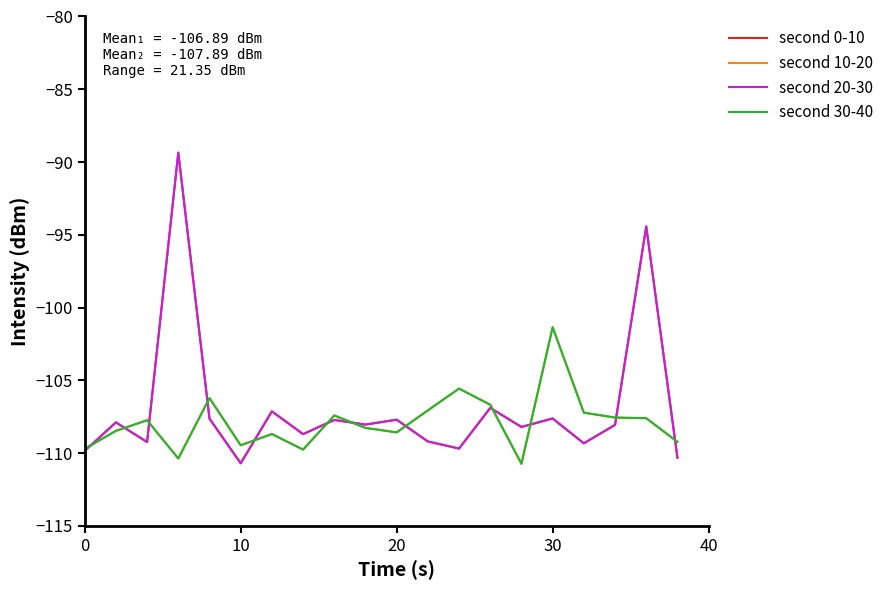

Is this an area chart (filled region under the line)?

No